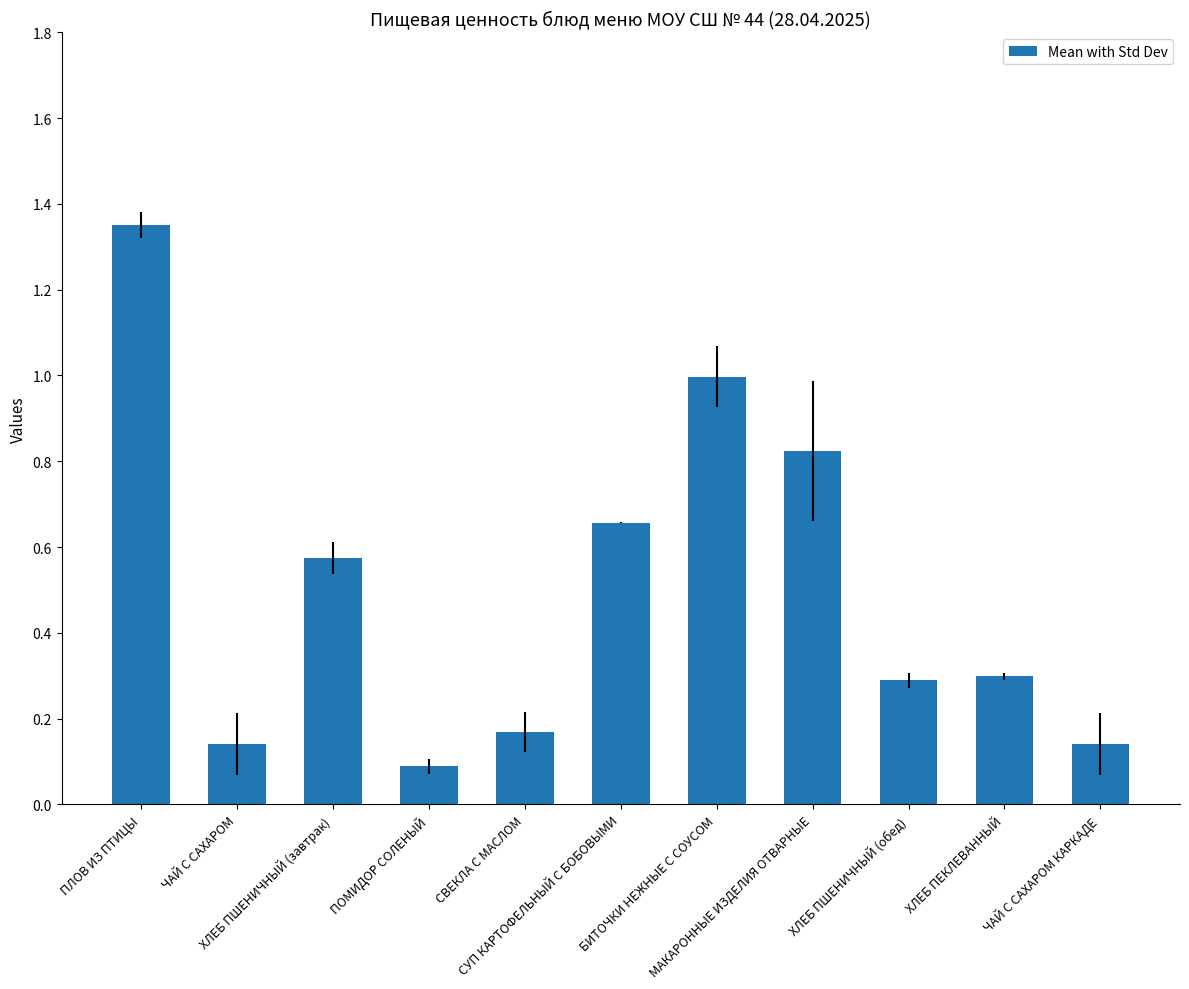

The value at МАКАРОННЫЕ ИЗДЕЛИЯ ОТВАРНЫЕ is 0.3. True or false?

False